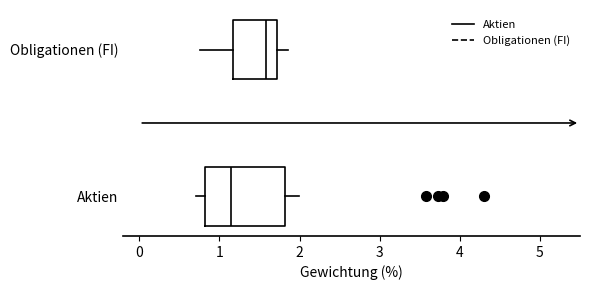

Comparing the boxes themselves (not the whiskers), which one is the widest?

Aktien